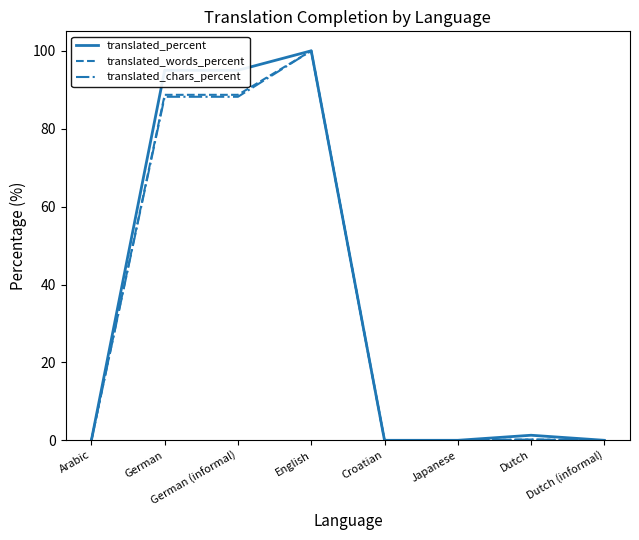

What is the total value across all series at German (informal)?

271.9